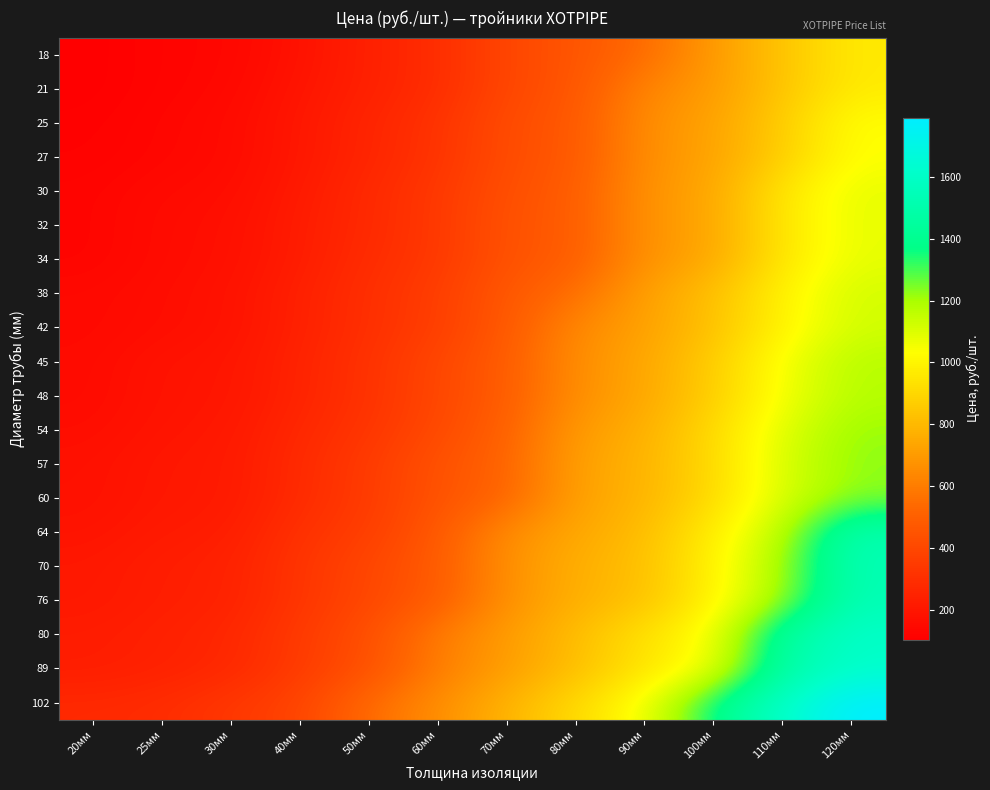

Reading left to right, transcribe all the data shown in this chart.

18: 20мм=103	25мм=125	30мм=132	40мм=180	50мм=240	60мм=288	70мм=396	80мм=456	90мм=540	100мм=700	110мм=840	120мм=966
21: 20мм=103	25мм=125	30мм=138	40мм=192	50мм=240	60мм=288	70мм=396	80мм=456	90мм=630	100мм=700	110мм=840	120мм=966
25: 20мм=112	25мм=132	30мм=149	40мм=202	50мм=258	60мм=314	70мм=420	80мм=468	90мм=658	100мм=728	110мм=868	120мм=1036
27: 20мм=115	25мм=132	30мм=149	40мм=202	50мм=258	60мм=314	70мм=420	80мм=468	90мм=658	100мм=728	110мм=868	120мм=1036
30: 20мм=125	25мм=150	30мм=158	40мм=214	50мм=276	60мм=336	70мм=432	80мм=485	90мм=672	100мм=742	110мм=952	120мм=1078
32: 20мм=125	25мм=156	30мм=168	40мм=223	50мм=276	60мм=336	70мм=444	80мм=485	90мм=672	100мм=742	110мм=952	120мм=1078
34: 20мм=125	25мм=156	30мм=170	40мм=223	50мм=288	60мм=336	70мм=444	80мм=485	90мм=672	100мм=742	110мм=952	120мм=1078
38: 20мм=144	25мм=162	30мм=180	40мм=240	50мм=300	60мм=360	70мм=468	80мм=552	90мм=721	100мм=826	110мм=994	120мм=1120
42: 20мм=144	25мм=162	30мм=180	40мм=240	50мм=300	60мм=360	70мм=468	80мм=644	90мм=721	100мм=826	110мм=994	120мм=1120
45: 20мм=151	25мм=186	30мм=192	40мм=252	50мм=312	60мм=396	70мм=485	80мм=658	90мм=742	100мм=868	110мм=1050	120мм=1176
48: 20мм=151	25мм=186	30мм=194	40мм=252	50мм=312	60мм=396	70мм=485	80мм=658	90мм=742	100мм=868	110мм=1050	120мм=1176
54: 20мм=161	25мм=192	30мм=204	40мм=270	50мм=324	60мм=408	70мм=504	80мм=700	90мм=770	100мм=910	110мм=1092	120мм=1218
57: 20мм=174	25мм=204	30мм=210	40мм=282	50мм=348	60мм=444	70мм=516	80мм=721	90мм=784	100мм=910	110мм=1106	120мм=1232
60: 20мм=174	25мм=204	30мм=210	40мм=282	50мм=348	60мм=444	70мм=516	80мм=721	90мм=784	100мм=910	110мм=1106	120мм=1232
64: 20мм=186	25мм=216	30мм=223	40мм=312	50мм=360	60мм=468	70мм=658	80мм=742	90мм=812	100мм=980	110мм=1162	120мм=1523
70: 20мм=204	25мм=230	30мм=242	40мм=324	50мм=396	60мм=480	70мм=665	80мм=770	90мм=826	100мм=994	110мм=1204	120мм=1536
76: 20мм=204	25мм=230	30мм=242	40мм=324	50мм=396	60мм=480	70мм=665	80мм=770	90мм=826	100мм=994	110мм=1204	120мм=1536
80: 20мм=224	25мм=242	30мм=266	40мм=348	50мм=432	60мм=602	70мм=707	80мм=816	90мм=942	100мм=1050	110мм=1472	120мм=1611
89: 20мм=224	25мм=242	30мм=266	40мм=348	50мм=432	60мм=602	70мм=707	80мм=816	90мм=942	100мм=1050	110мм=1472	120мм=1611
102: 20мм=276	25мм=288	30мм=336	40мм=384	50мм=546	60мм=658	70мм=784	80мм=910	90мм=1050	100мм=1376	110мм=1616	120мм=1792